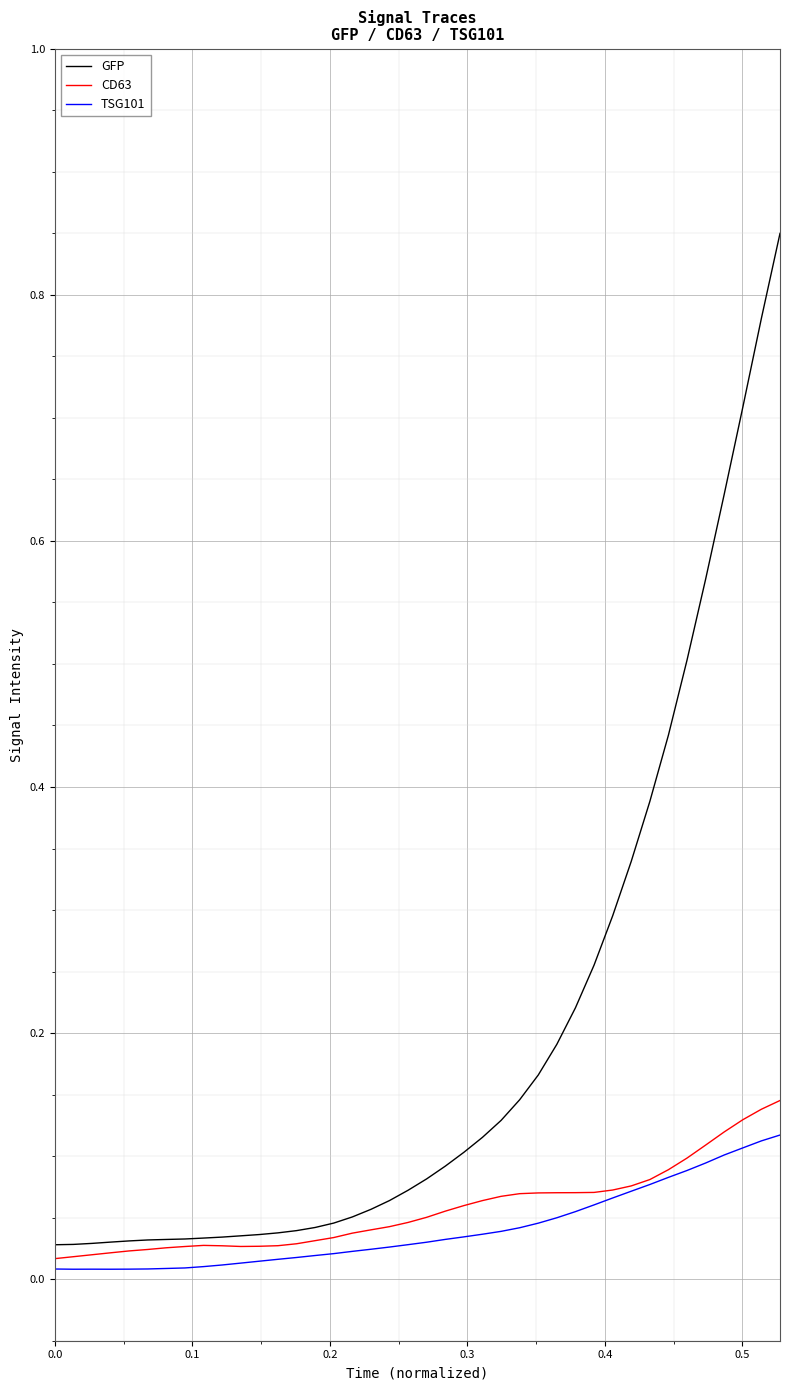

Rank the series by their maximum value, from highest to lowest.

GFP, CD63, TSG101